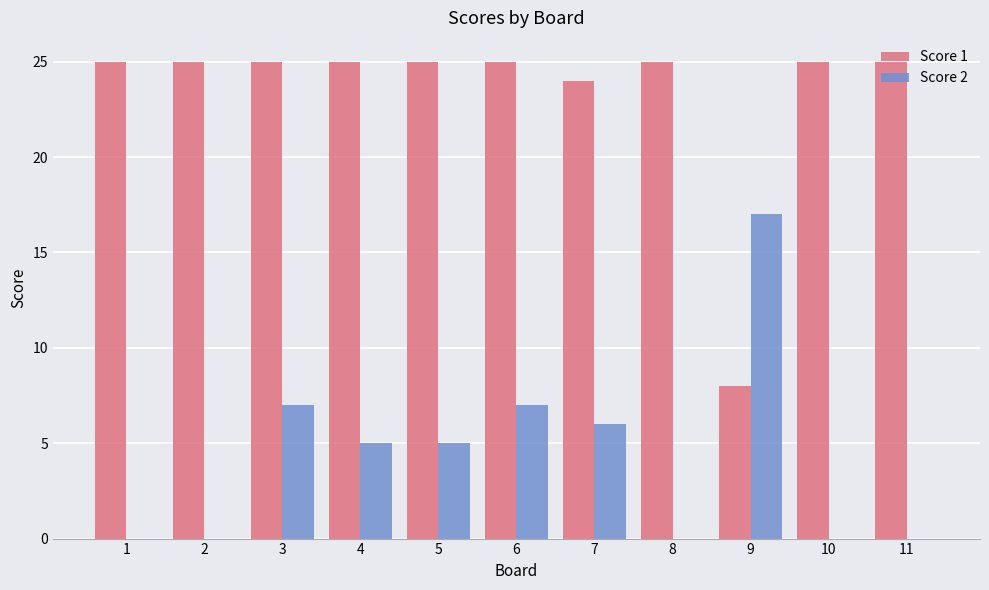

At which label does Score 2 reach its peak?

9